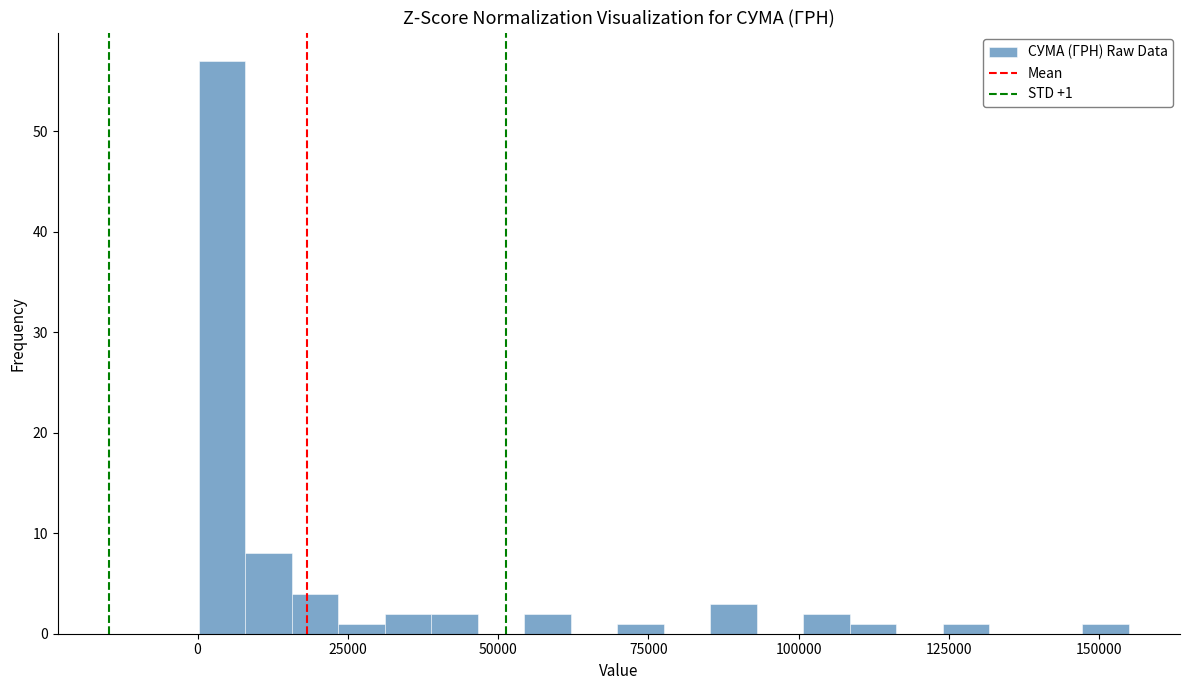

Around what value on the x-axis is the tallest bar? Give the approximate position of its centre, as read against the axis.

5000